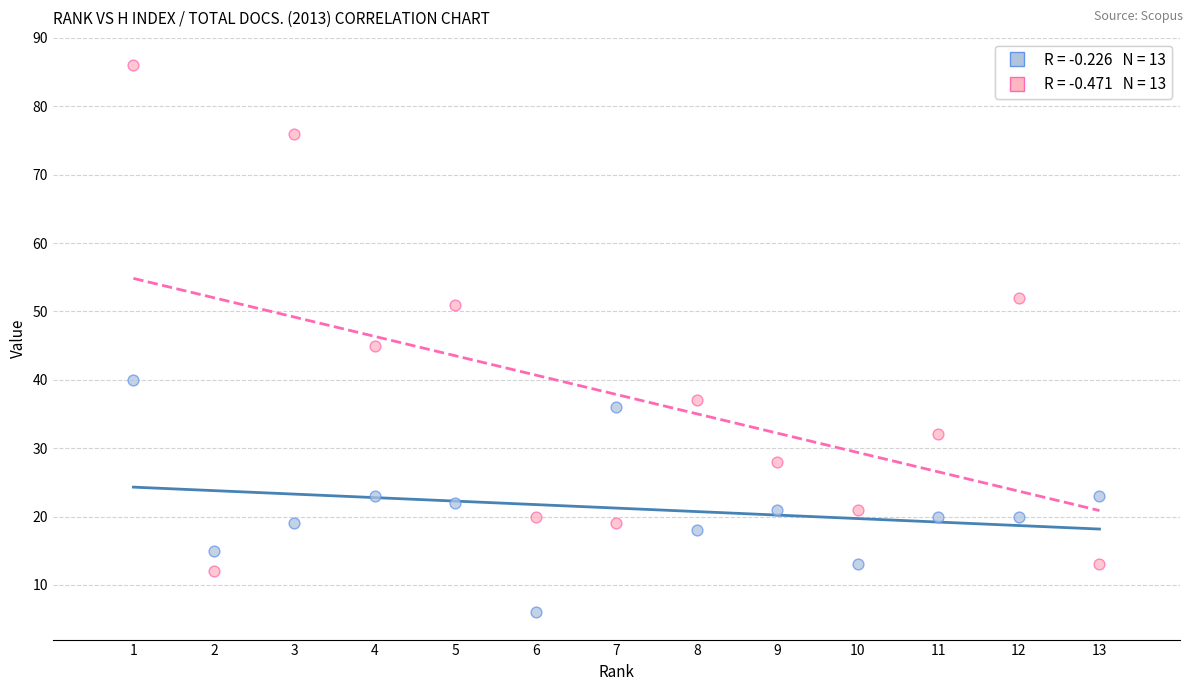

Across all series, what Y value is closest to 46?

45